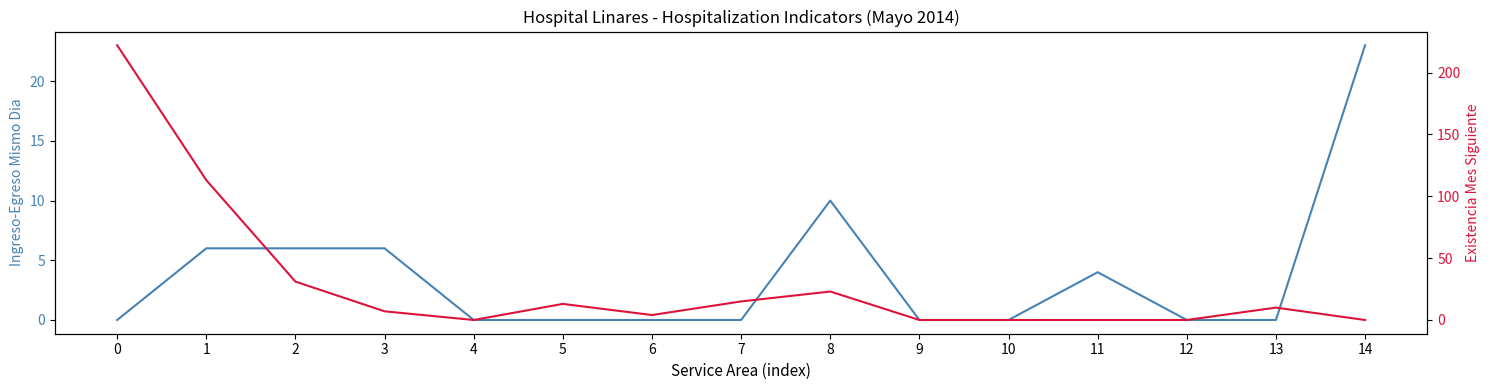

True or false: EXISTENCIA MES SIGUIENTE and INGRESO-EGRESO MISMO DIA cross at least once.

True